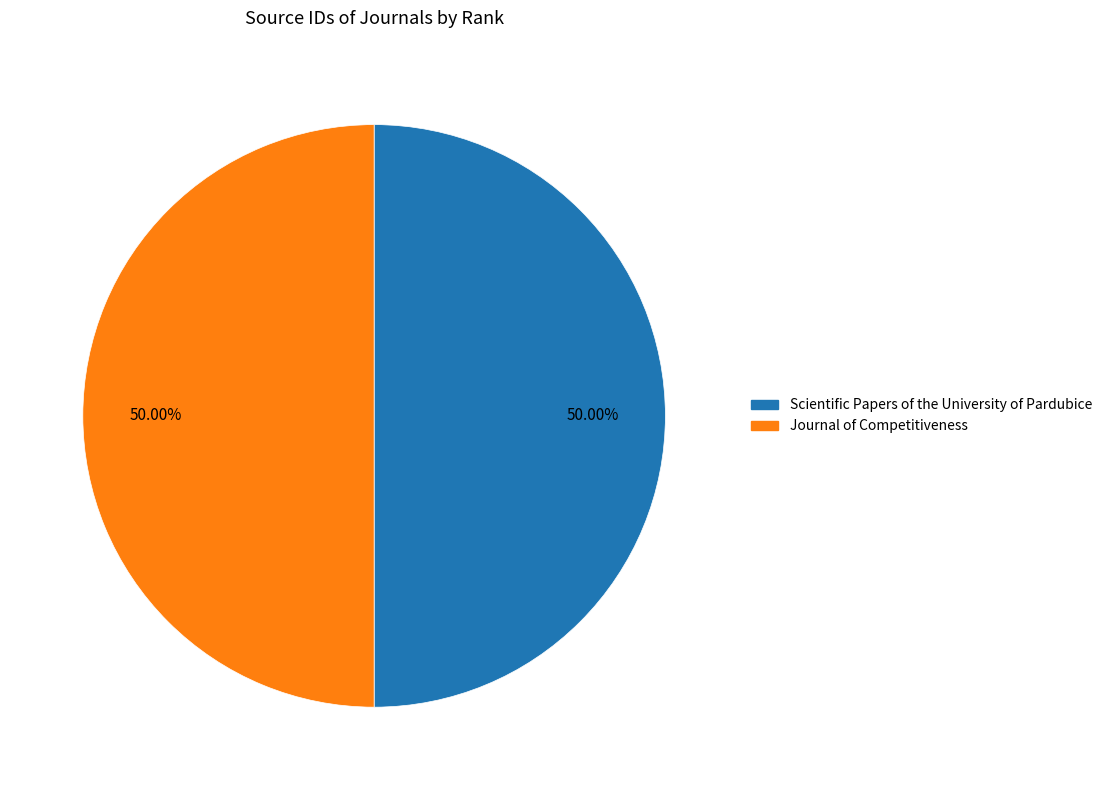

How much of the chart is everything except Scientific Papers of the University of Pardubice?

50.0%